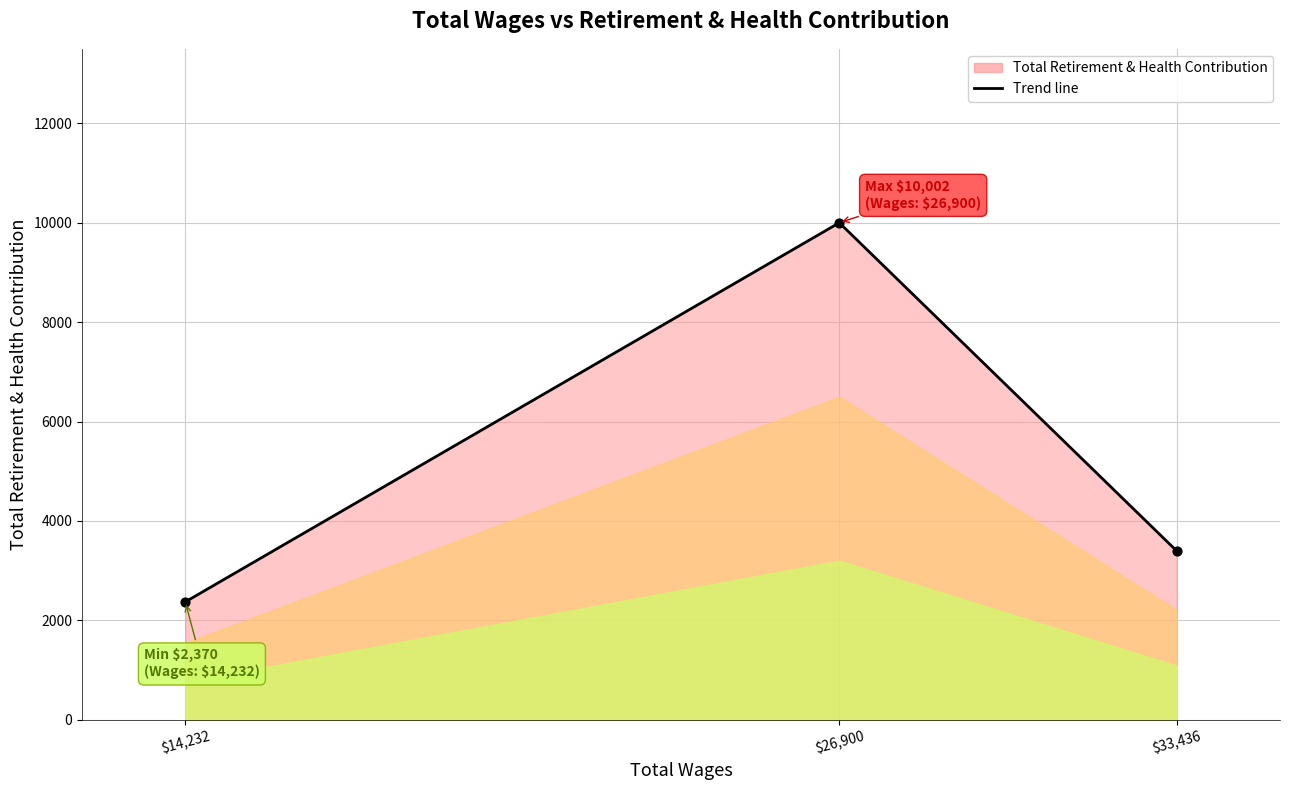

Between $14,232 and $26,900, which is larger?

$26,900